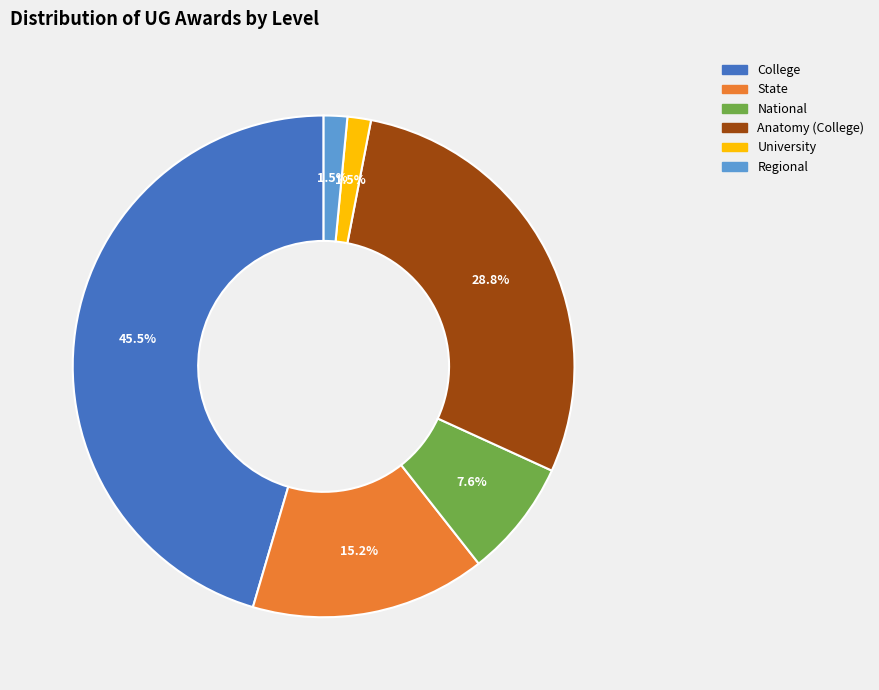

Is there a majority slice in this chart?

No